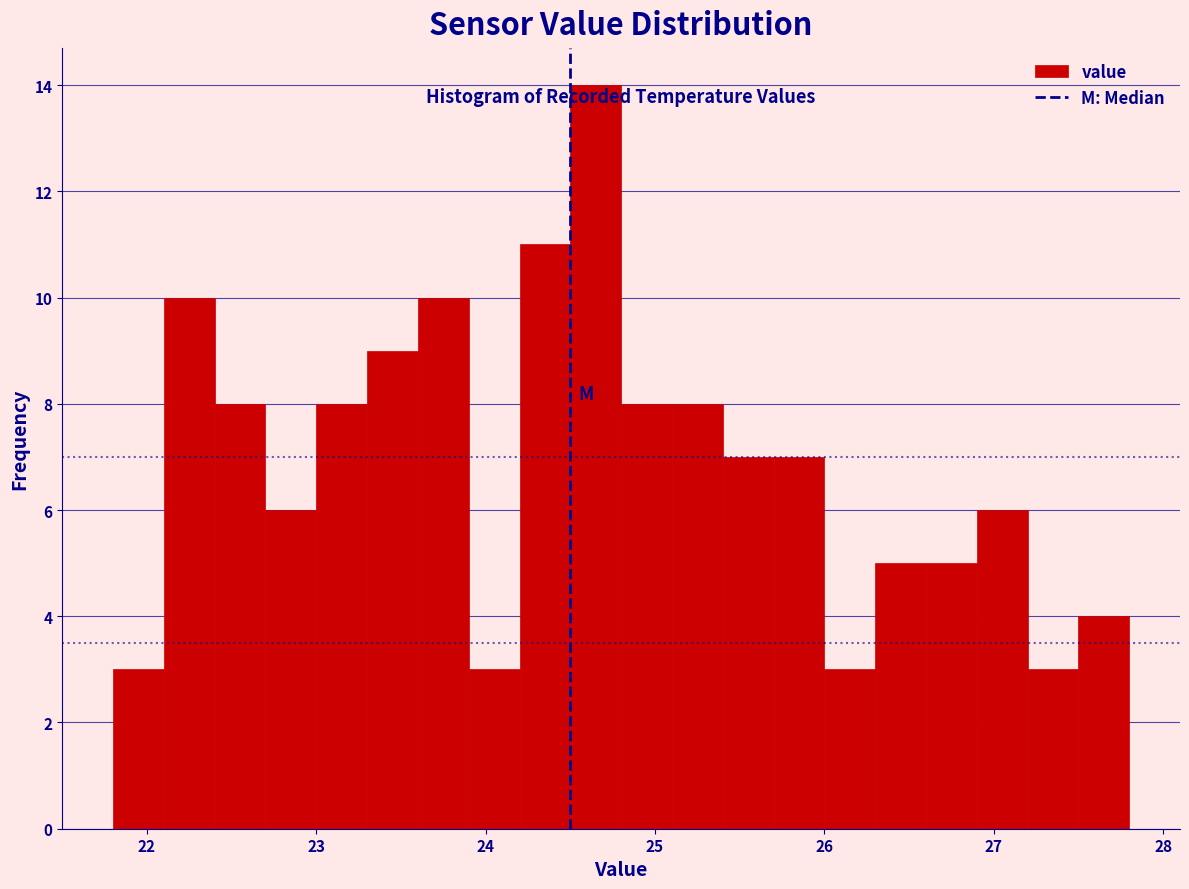

Around what value on the x-axis is the tallest bar? Give the approximate position of its centre, as read against the axis.

24.7